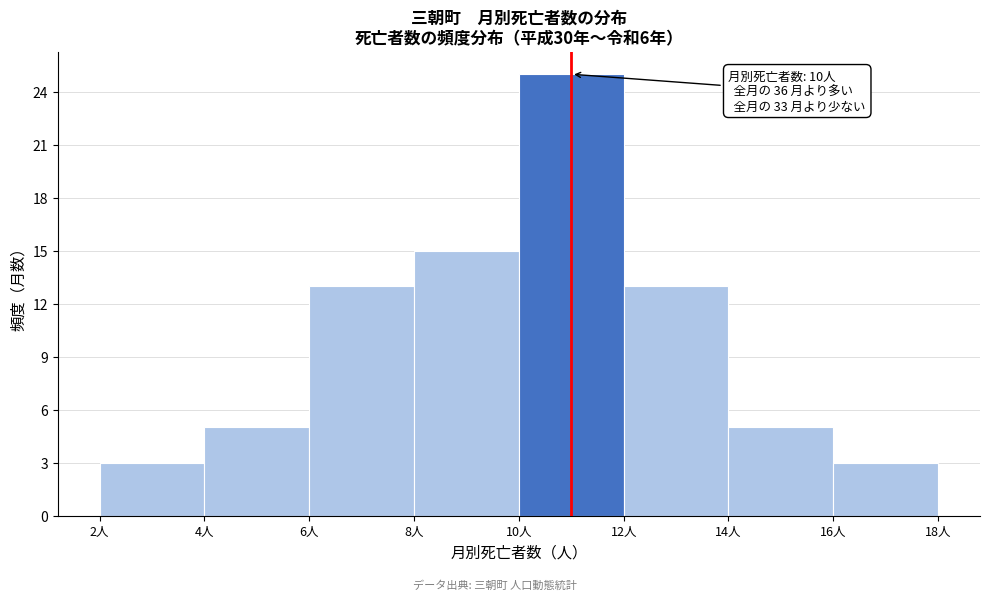

Which range on the x-axis has the tallest bar?

10 to 12